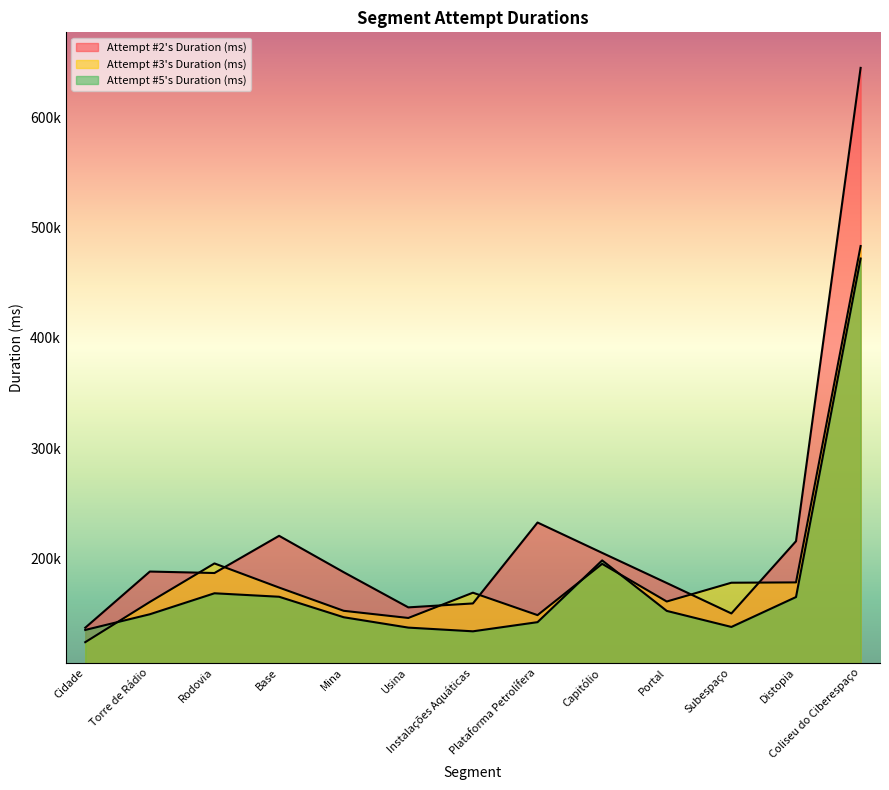

What is the label of the 4th point from the left?

Base